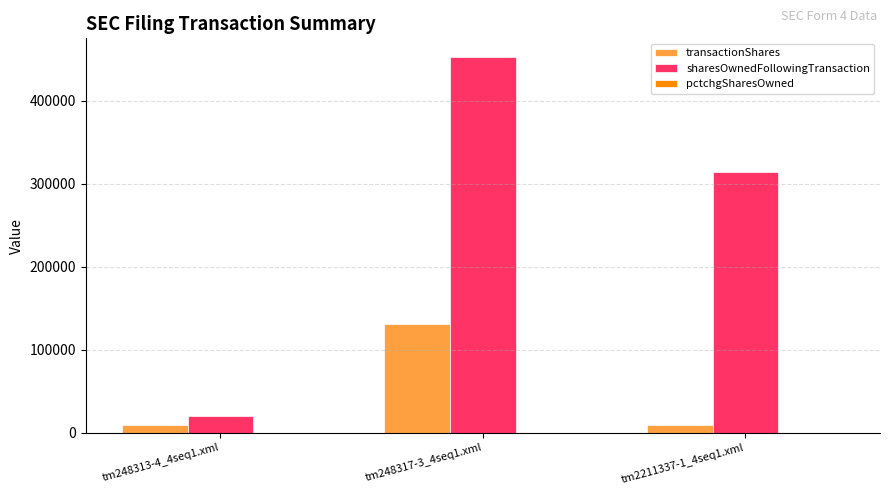

What is the sum of all transactionShares values?

148823